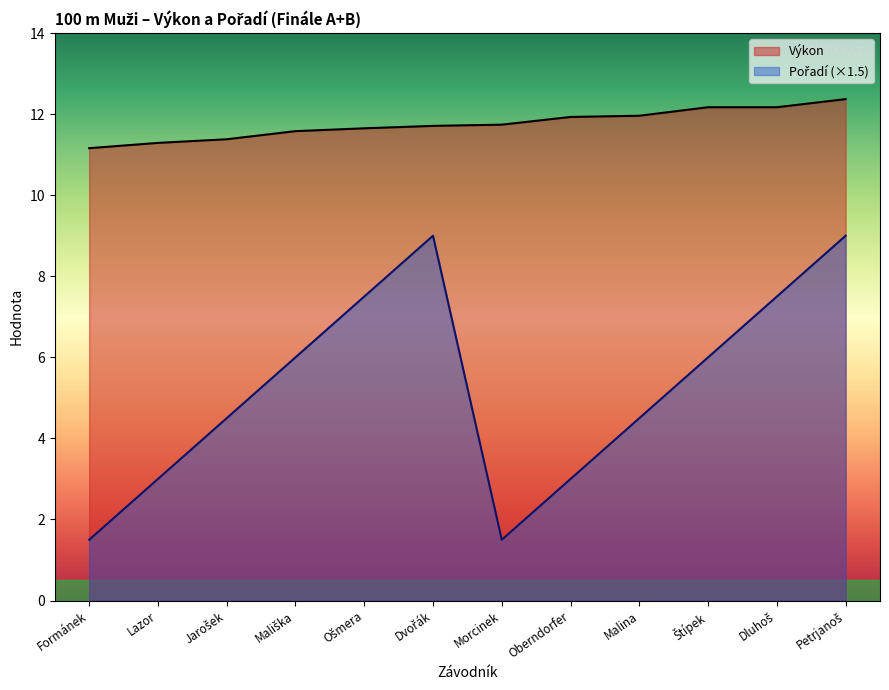

What is the greatest value displayed?

12.4